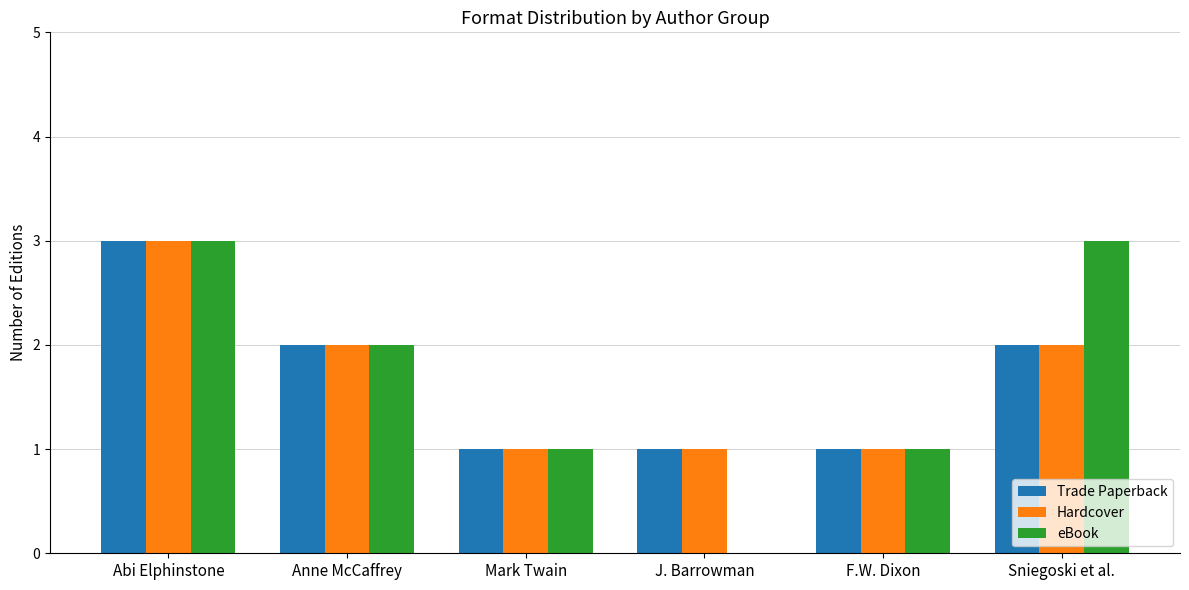

At which label does Hardcover first exceed 2?

Abi Elphinstone